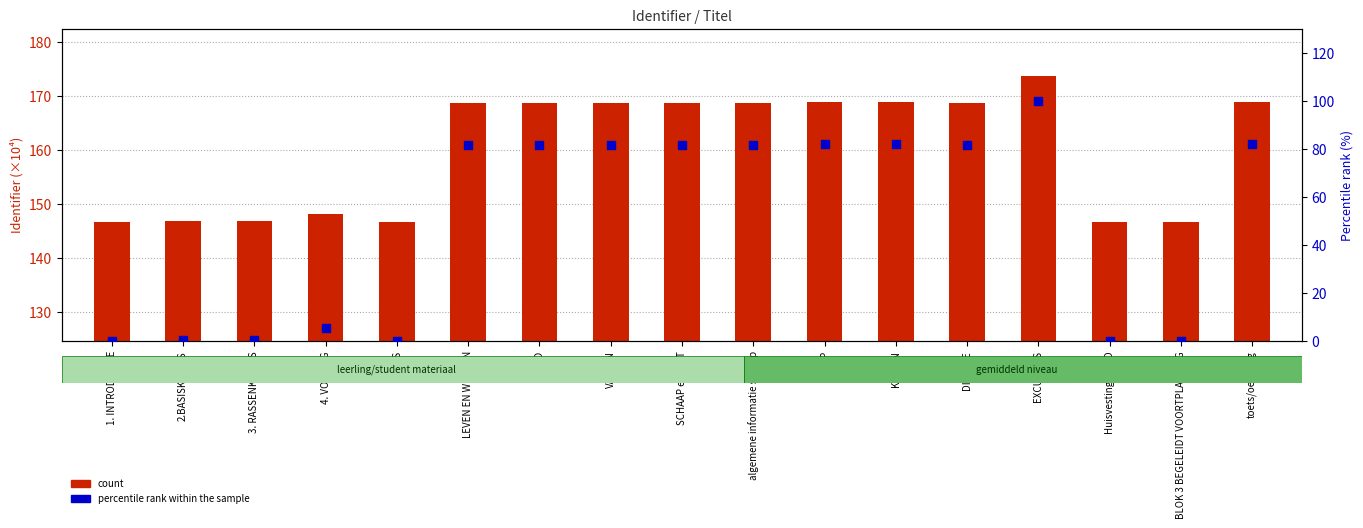

Which series has the largest total across all categories?

count